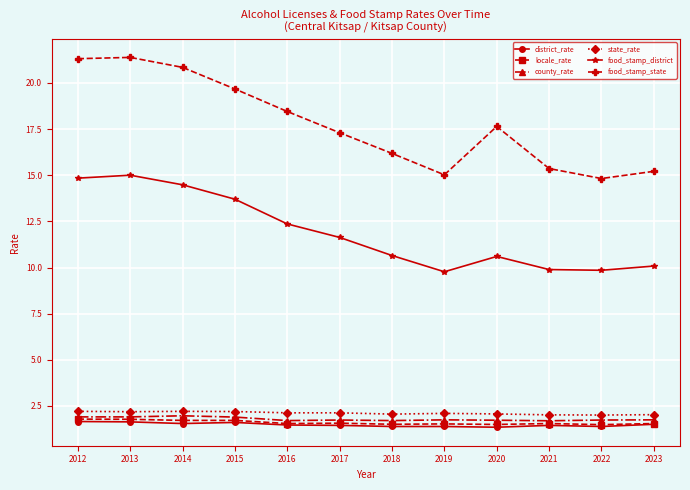

What is the total value across all series at 2022?

31.3